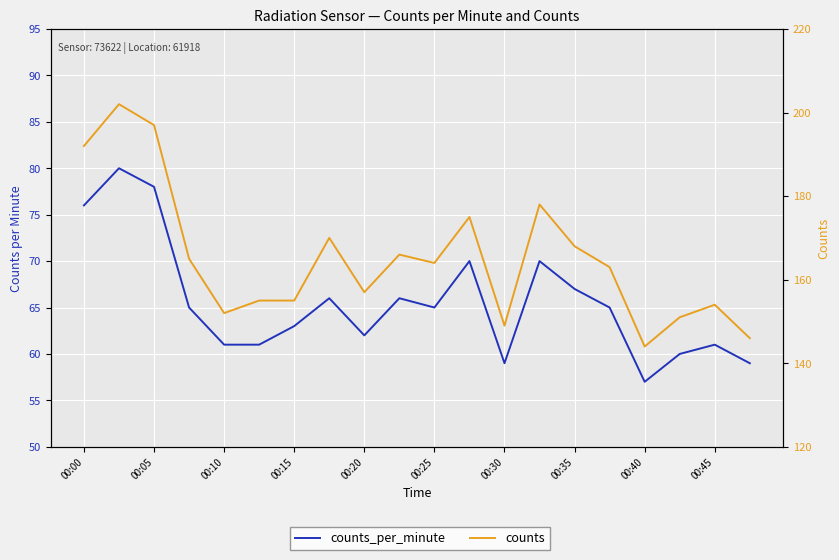

True or false: counts and counts_per_minute intersect in this chart.

False